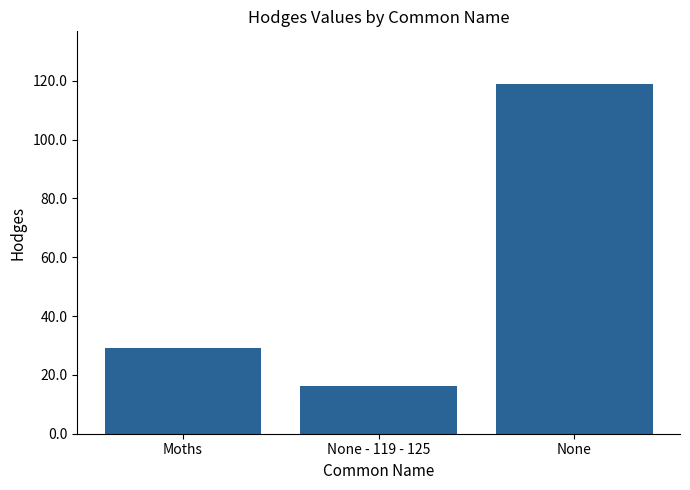

What is the change in value from None - 119 - 125 to None?

+102.8